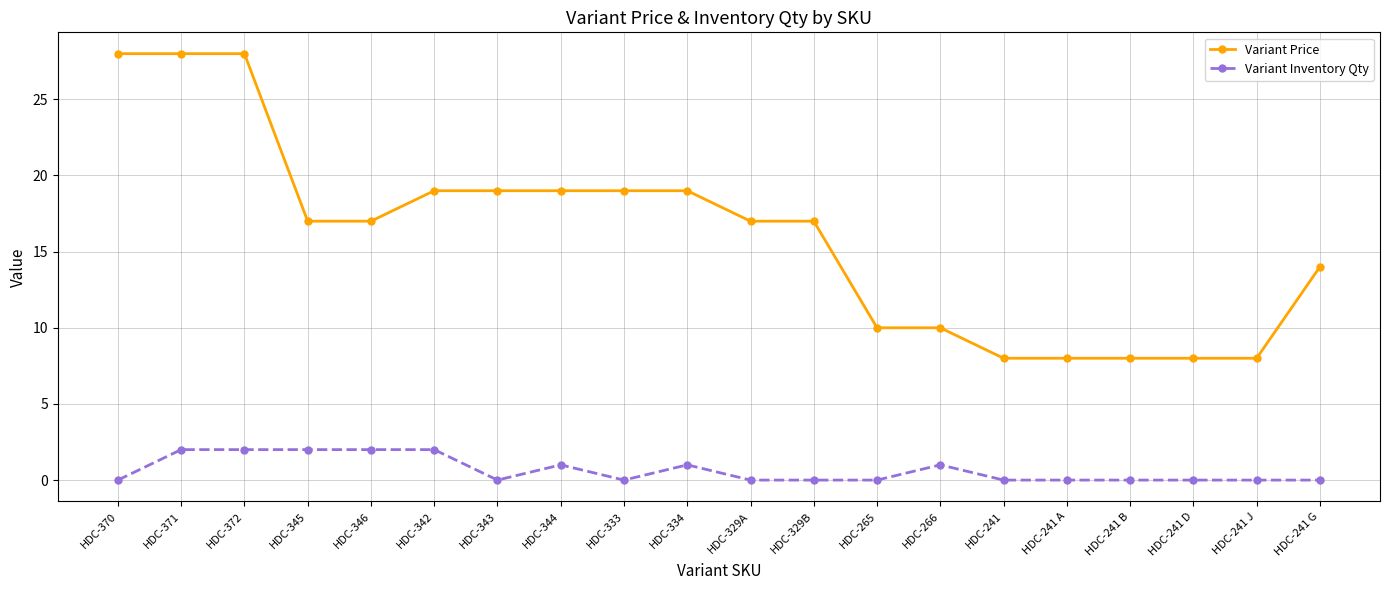

Where does the Variant Price series first go above 17?

HDC-370